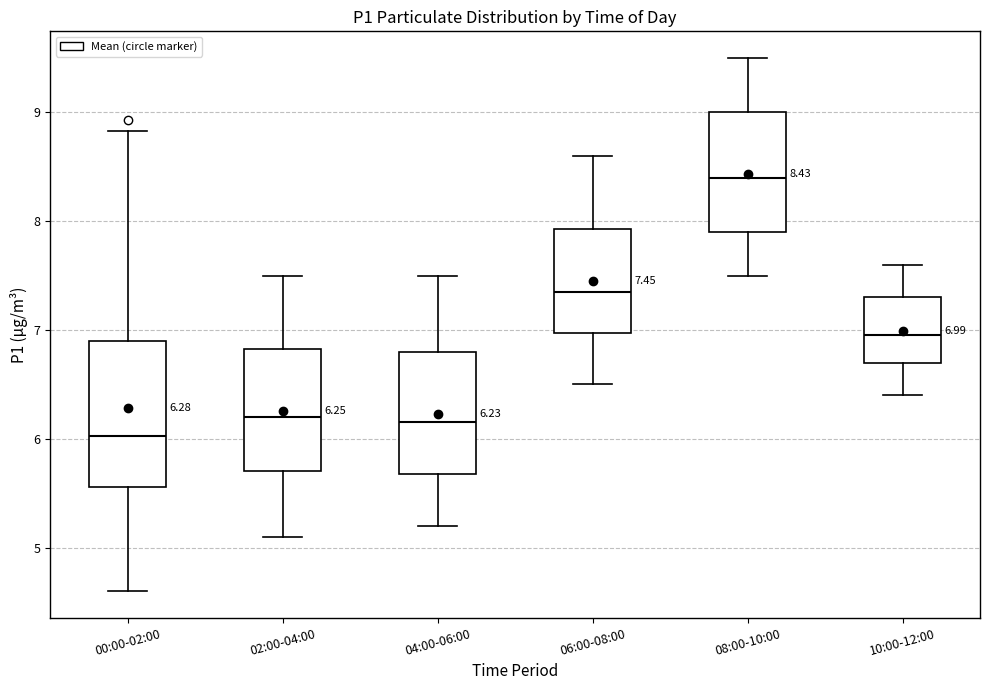

Which box has the lowest median line?

00:00-02:00